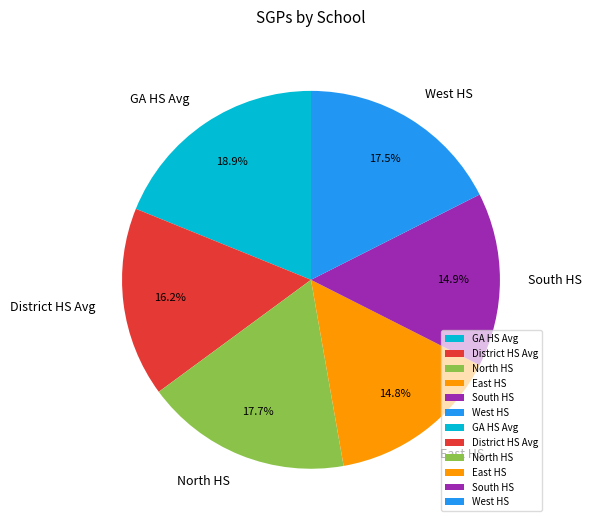

To the nearest percent, what portion does North HS represent?

18%